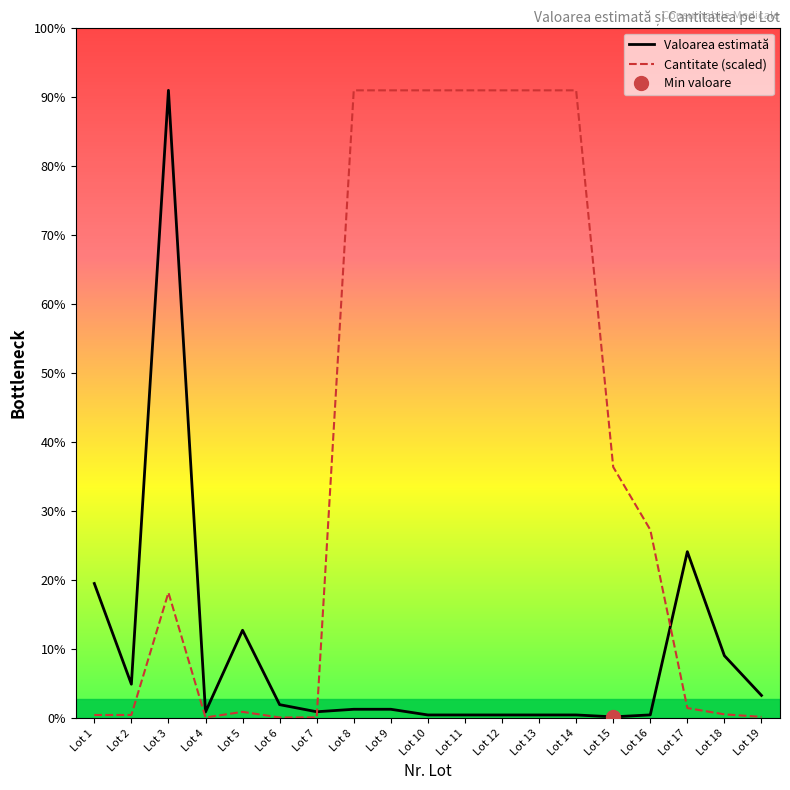

How many lines are shown in the chart?

2